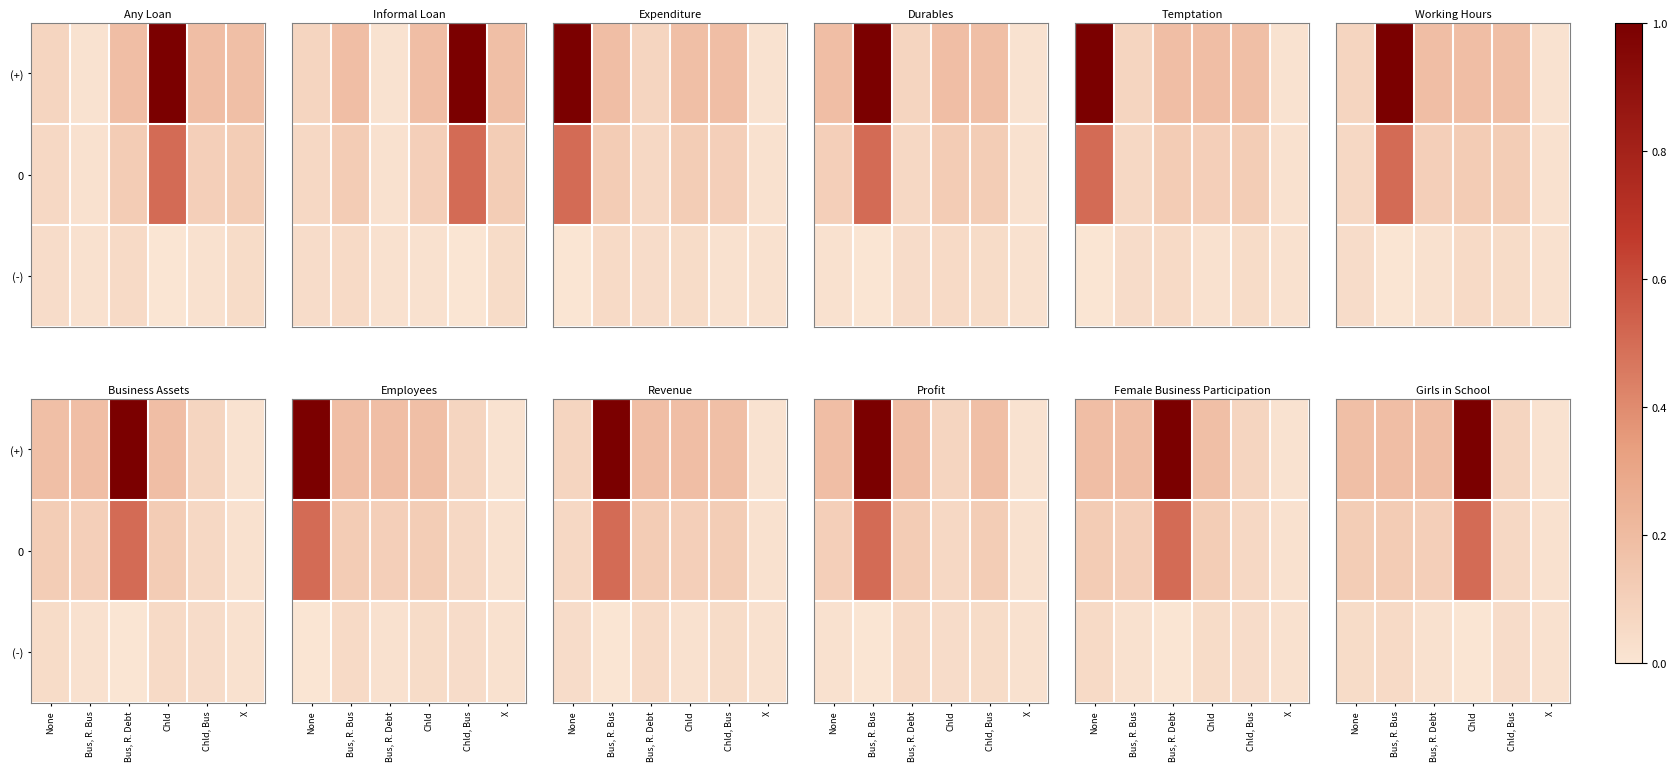

What is the sum of the (+) values at Chld, Bus and Chld?

1.1